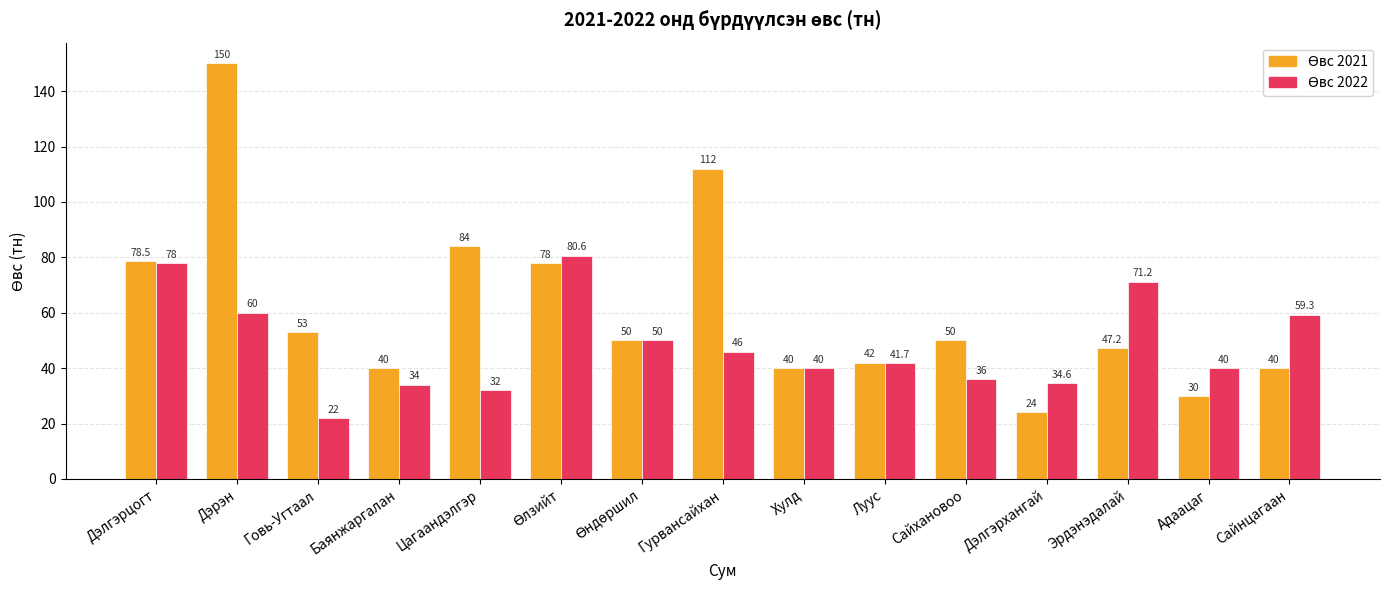

What is the maximum value shown in the chart?

150.0